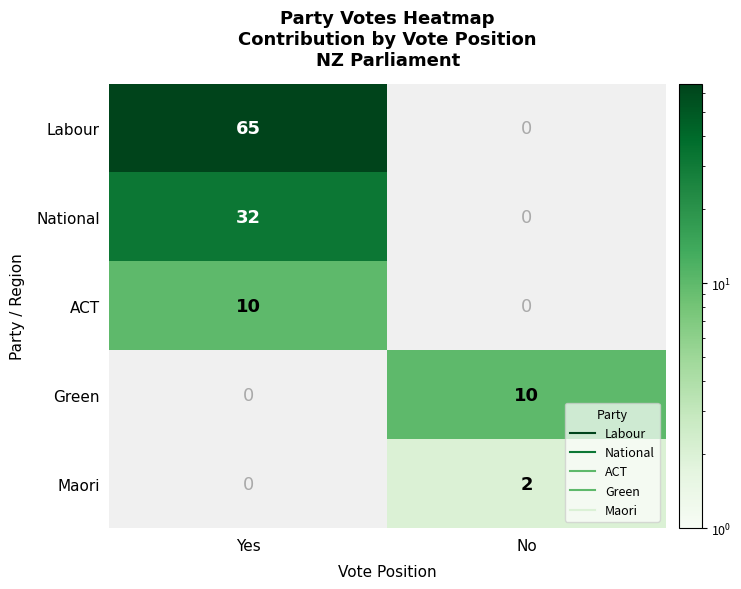

Is it true that Labour equals 115.9 at Yes?

False